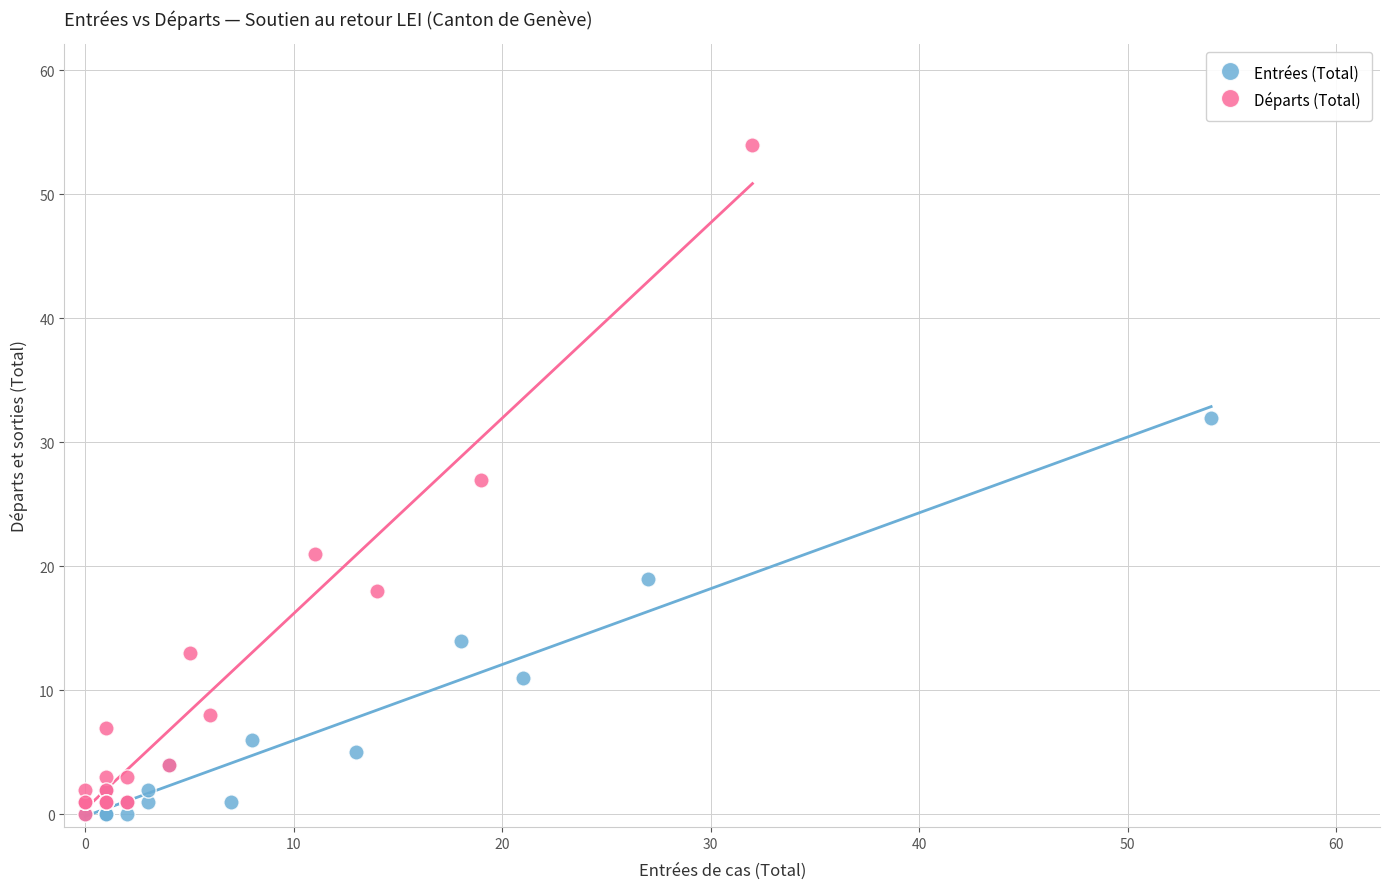

Which series contains the highest Y value?

Départs (Total)